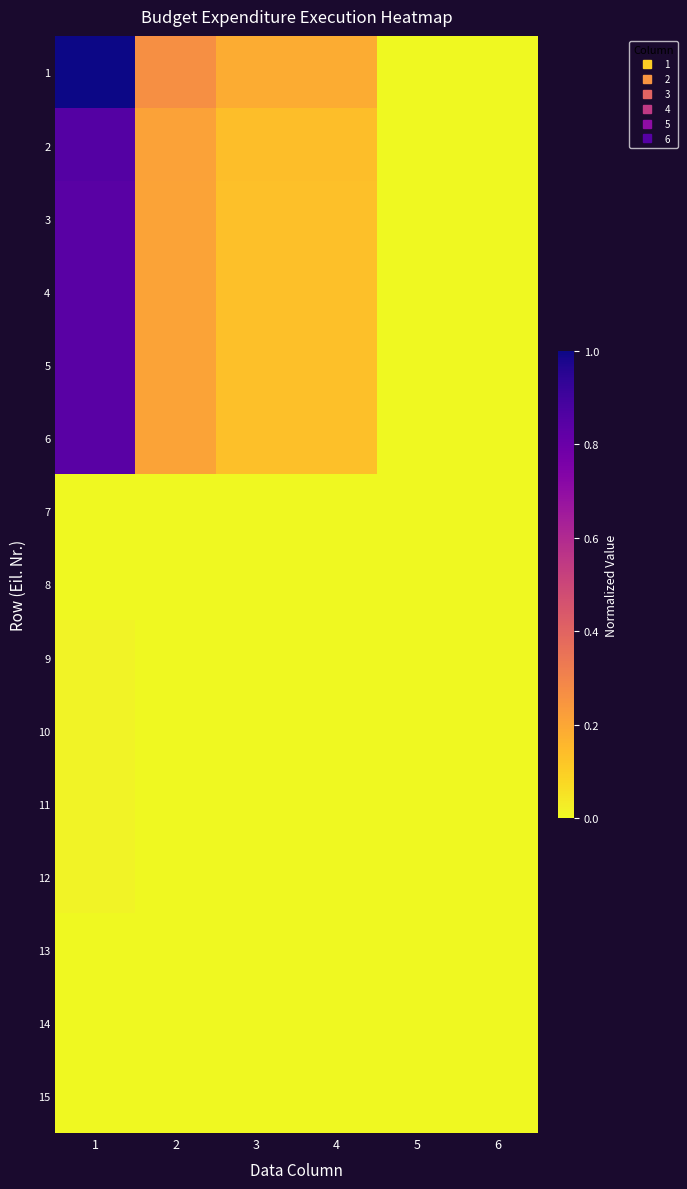

What is the total value across all series at 3?

0.9